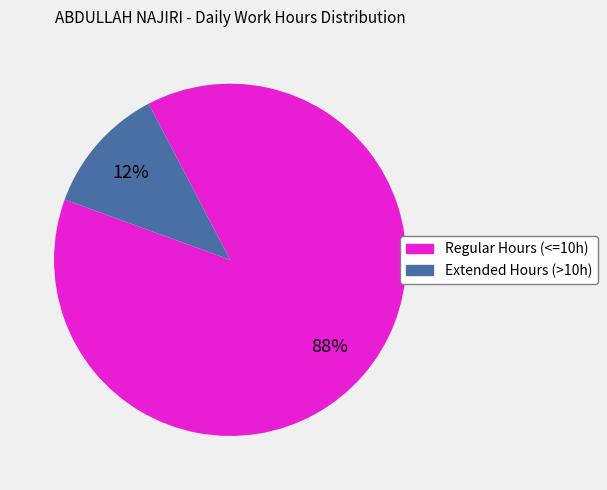

To the nearest percent, what is the average slice percentage?

50%